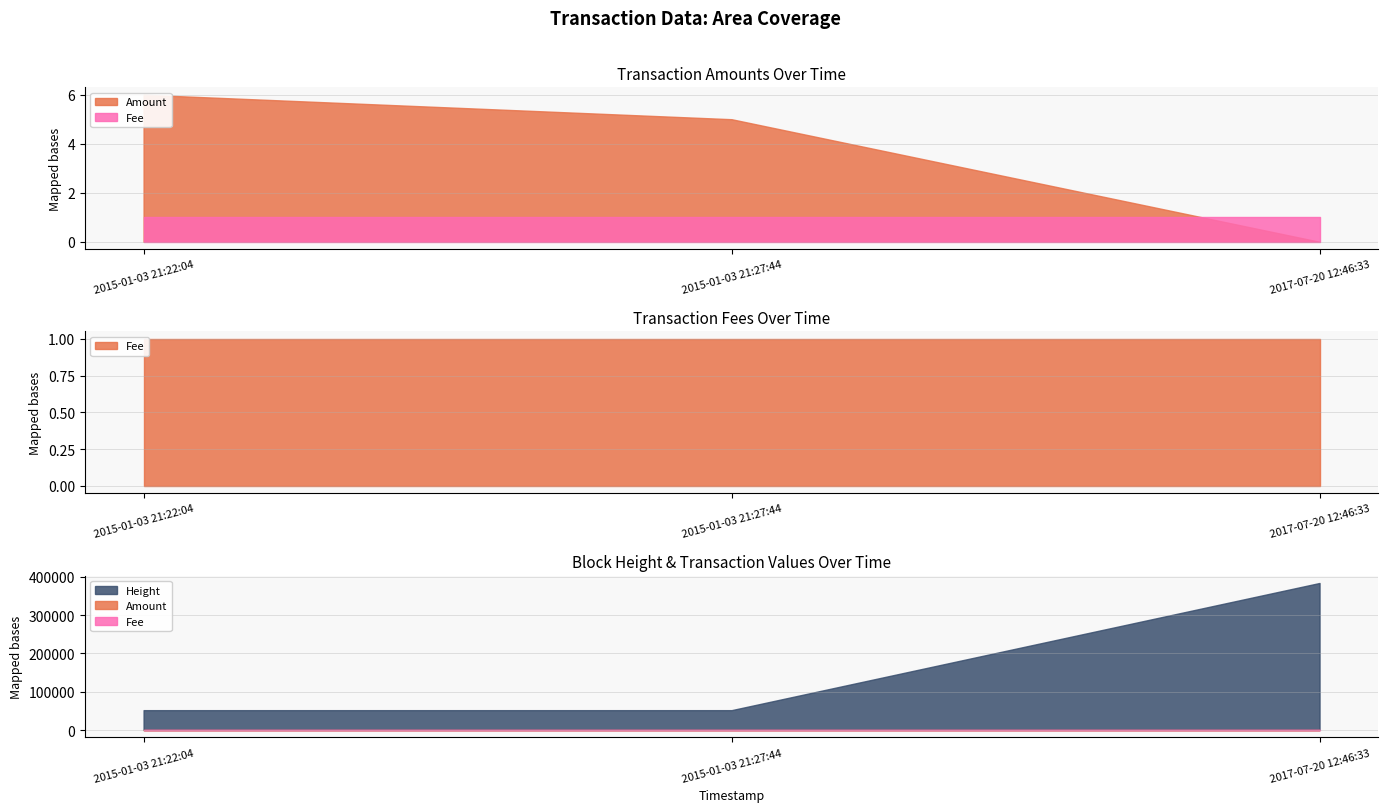

Rank the categories by Fee value from highest to lowest.

2015-01-03 21:22:04, 2015-01-03 21:27:44, 2017-07-20 12:46:33